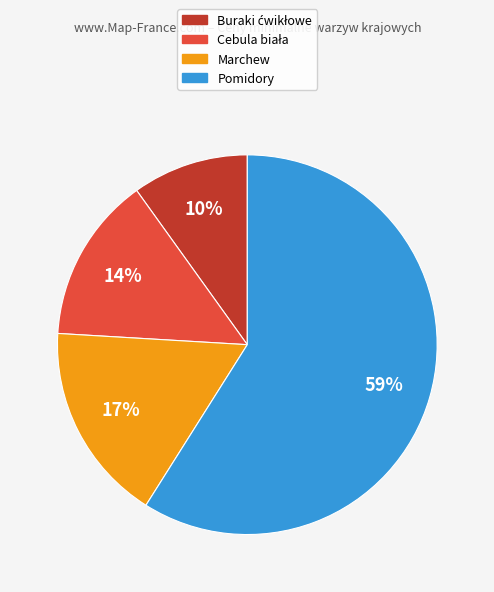

To the nearest percent, what is the difference between the largest and smallest slice percentages?

49%